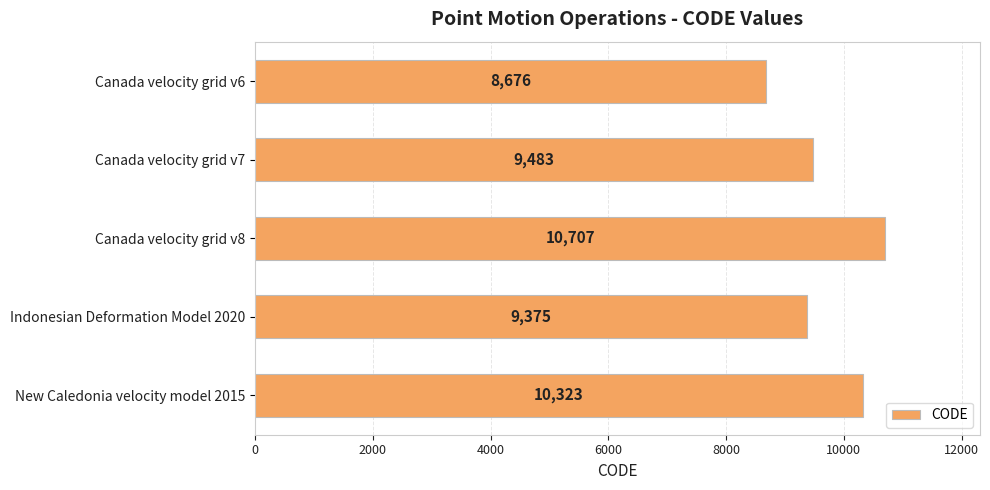

Rank the categories by value from lowest to highest.

Canada velocity grid v6, Indonesian Deformation Model 2020, Canada velocity grid v7, New Caledonia velocity model 2015, Canada velocity grid v8